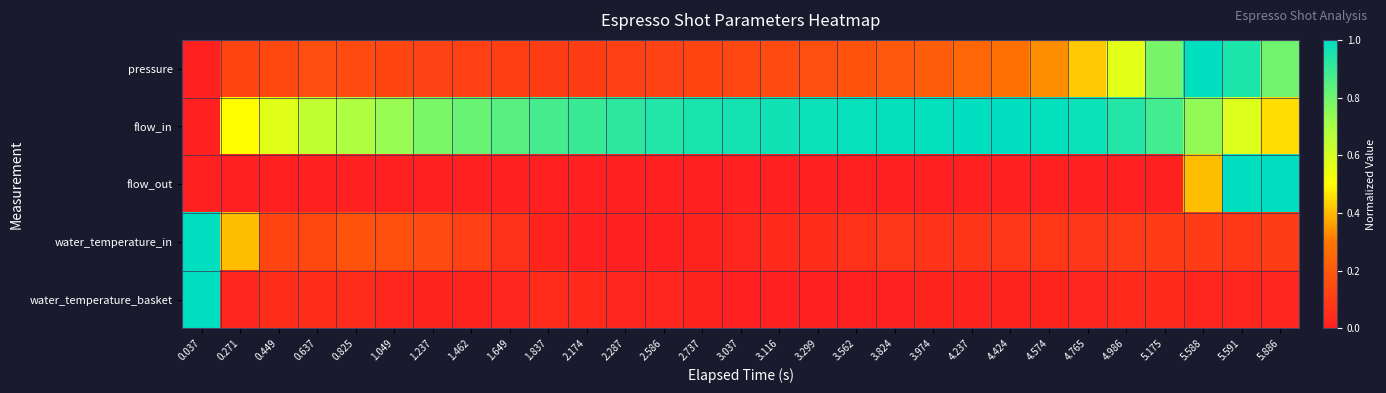

Which series changed the most between 3.299 and 4.765?

pressure